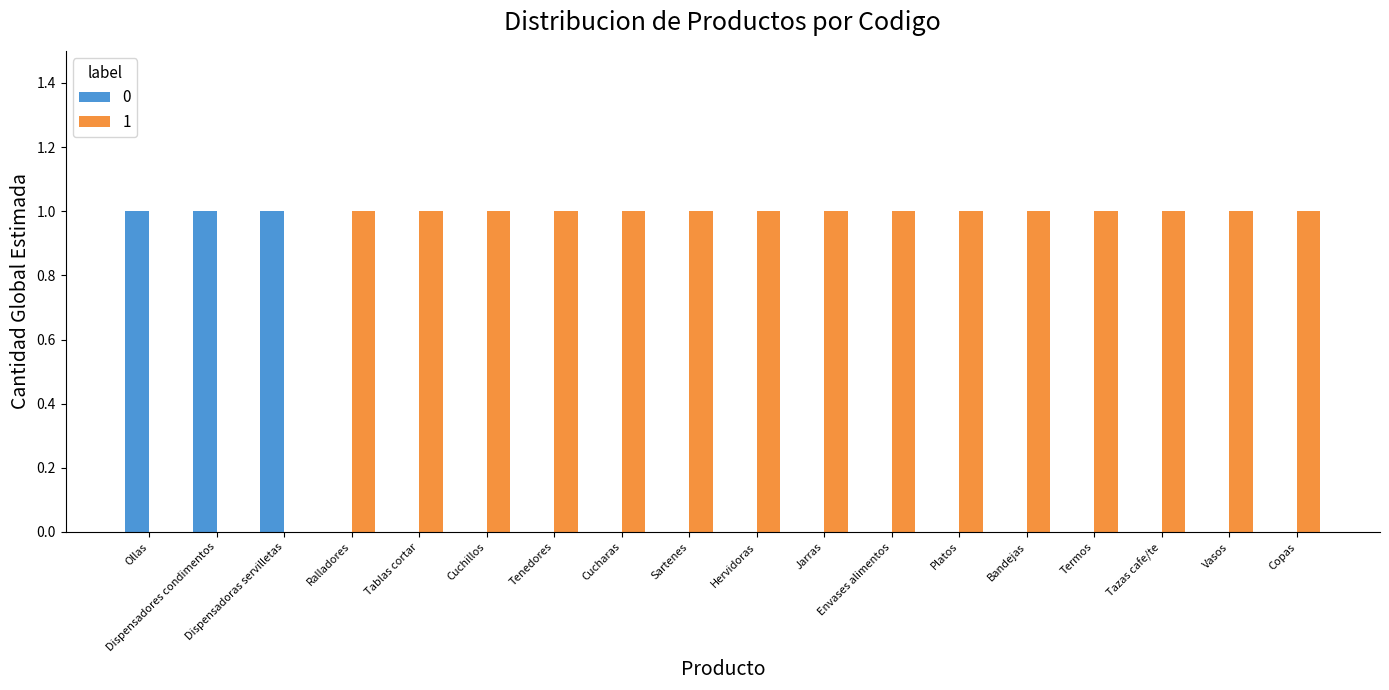

The 0 series shows 0 at Copas. True or false?

True